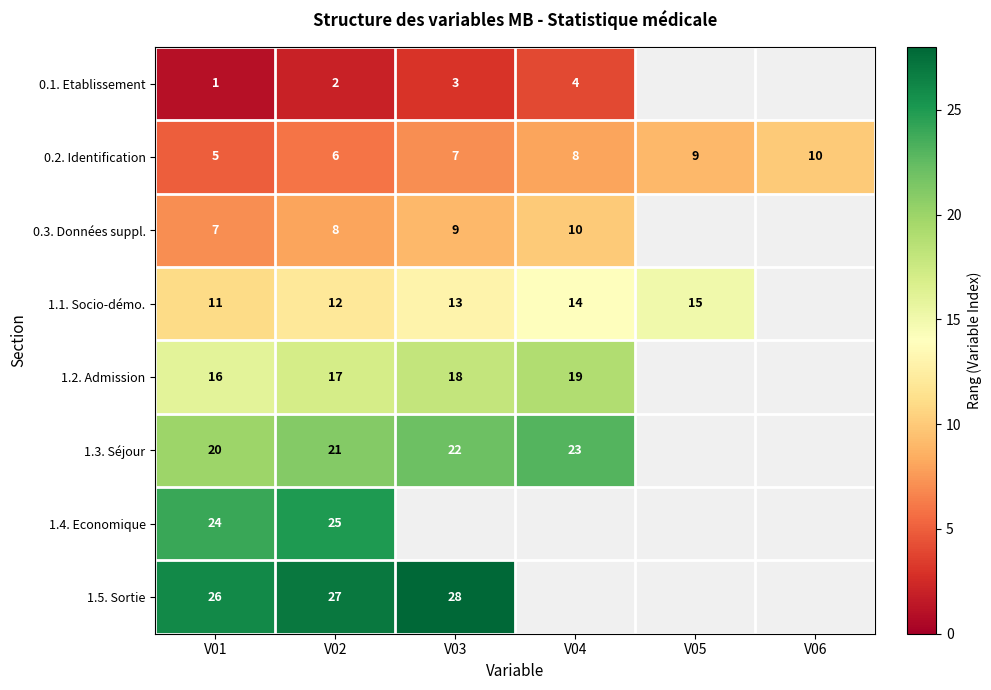

How many 0.2. Identification values are between 6 and 9?

4